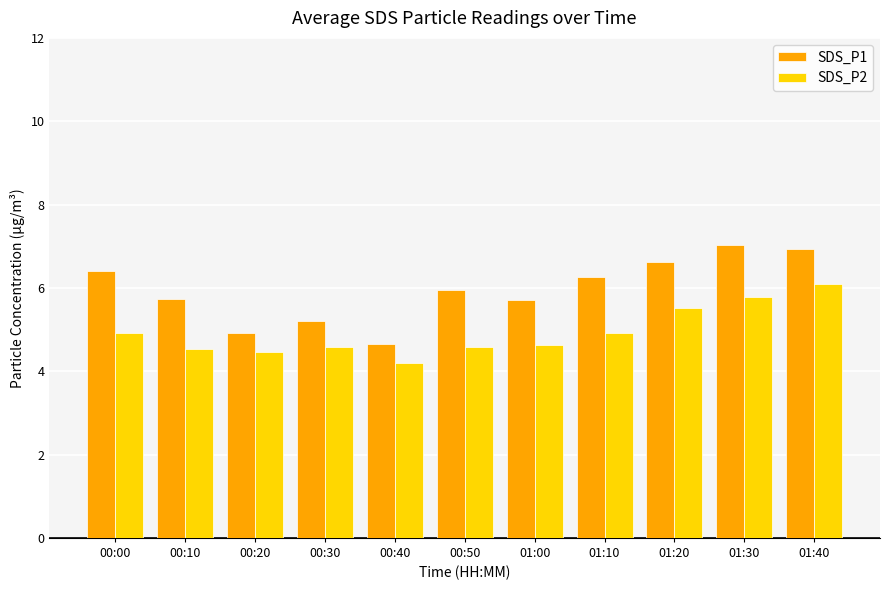

Where does the SDS_P1 series first go above 5?

00:00